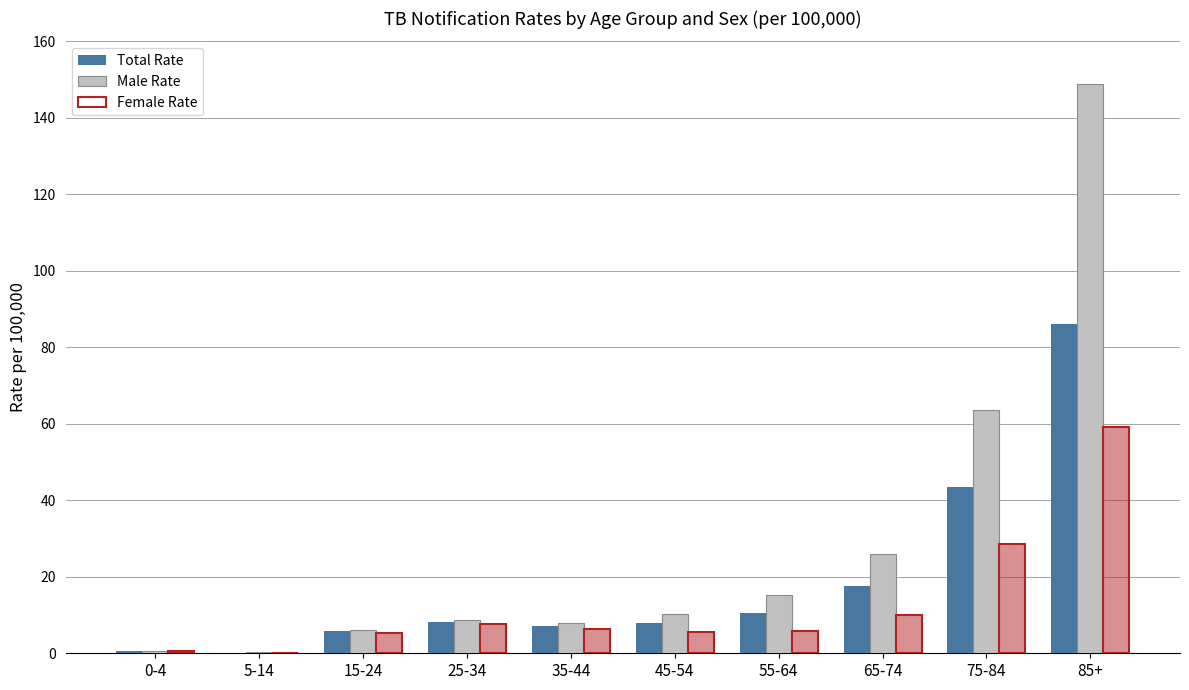

What position from the right is 15-24?

8